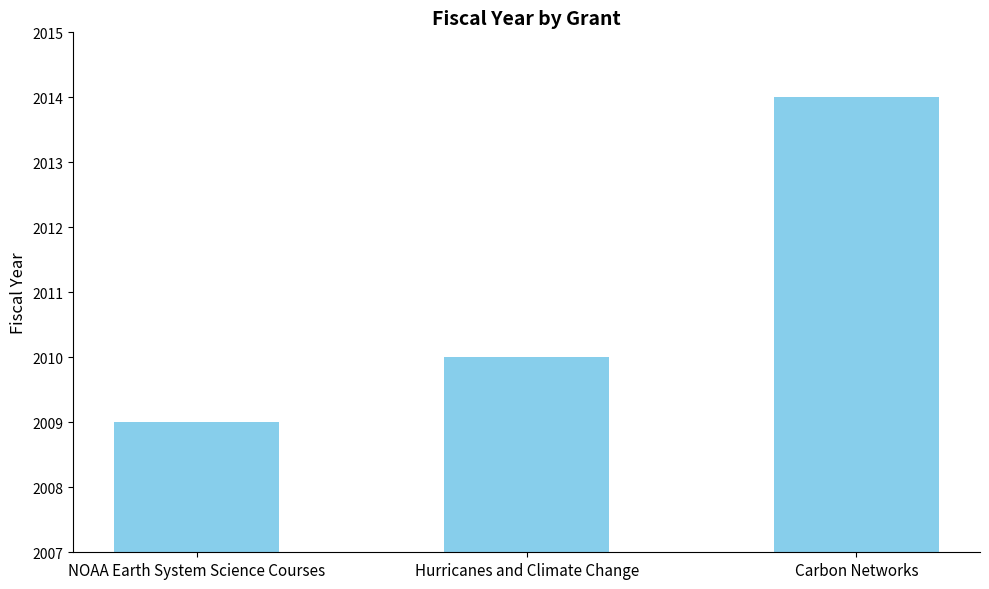

Reading left to right, transcribe all the data shown in this chart.

2009	2010	2014